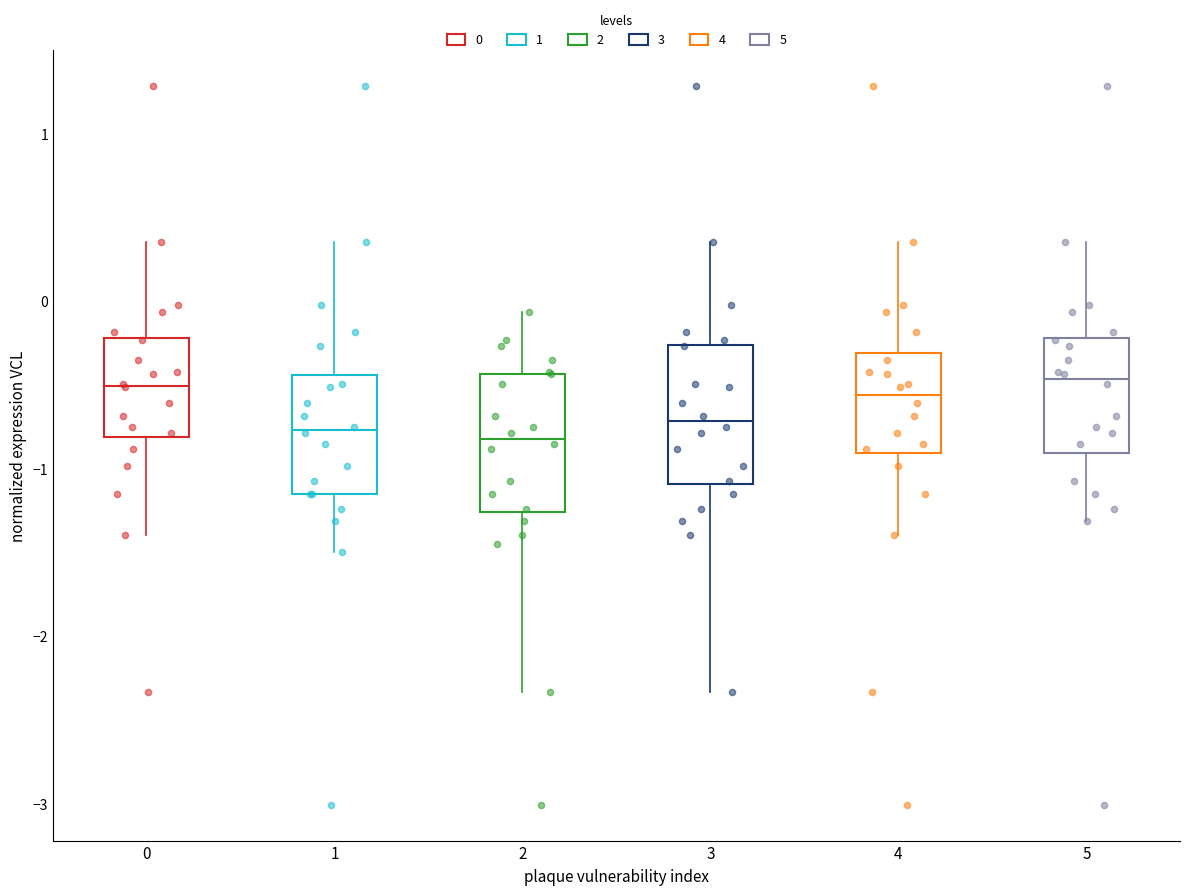

Where is the lower edge of the box at x = 1 on the y-axis? The values are not printed on the chart, so give them approximately, as read against the axis.

-1.2